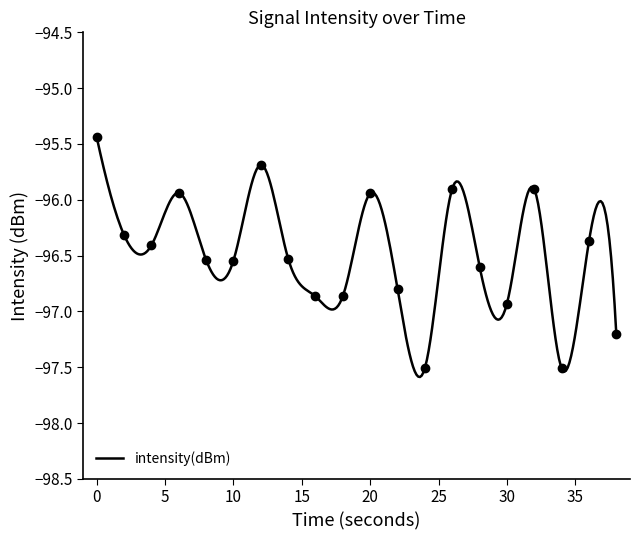

Count the number of values greater than -96.

6